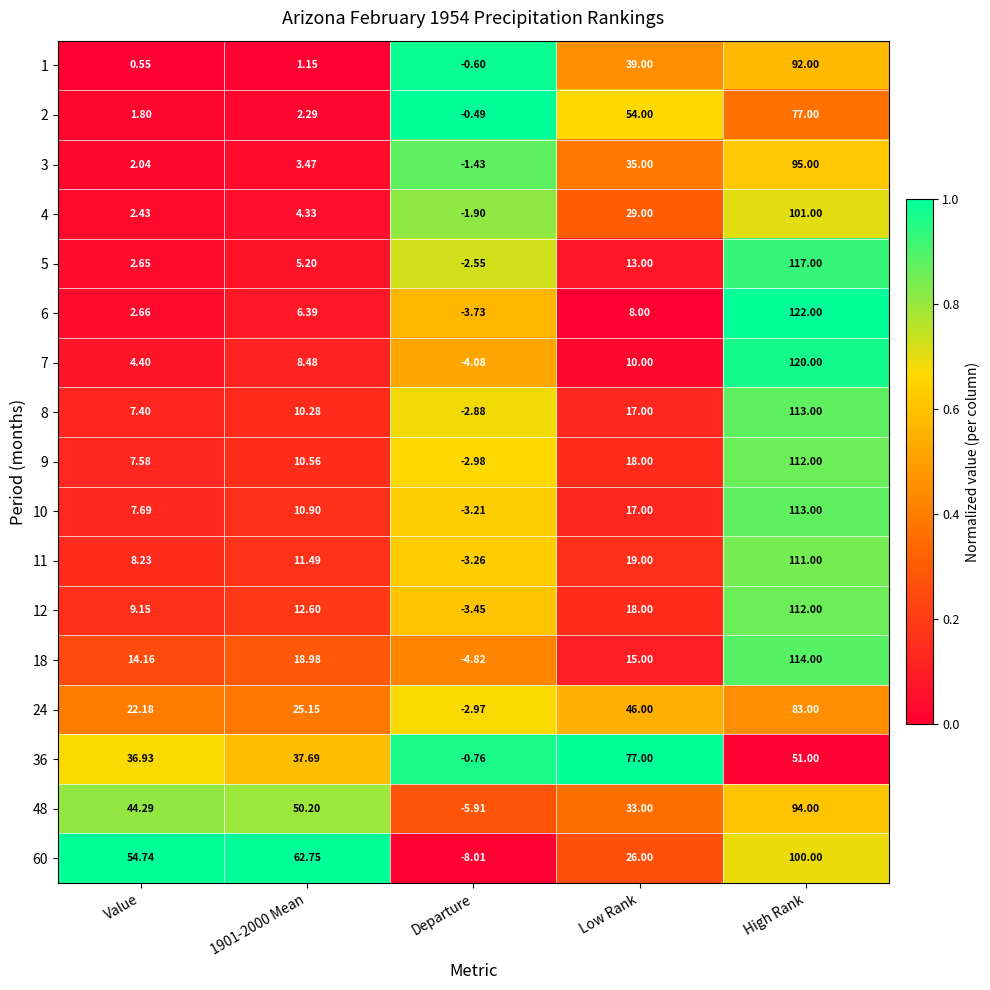

Is the value of 3 at High Rank greater than the value of 12 at Departure?

Yes